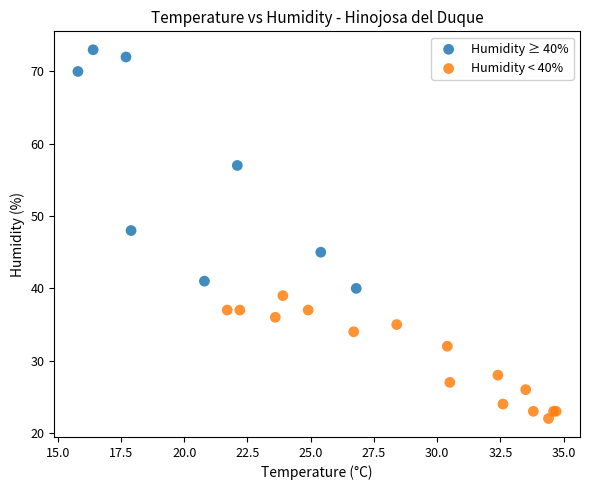

Which series has the largest Y range (max minus min)?

Humidity ≥ 40%